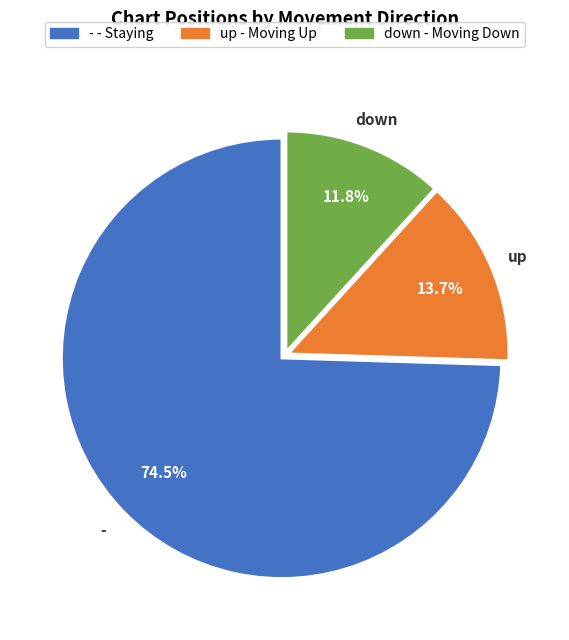

Does any single category account for the majority?

Yes